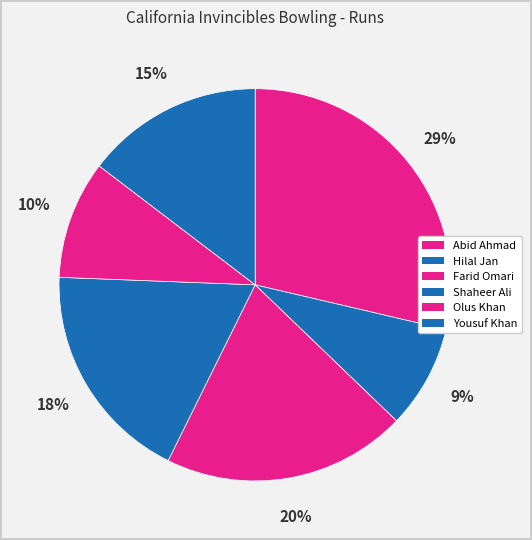

To the nearest percent, what is the average slice percentage?

17%